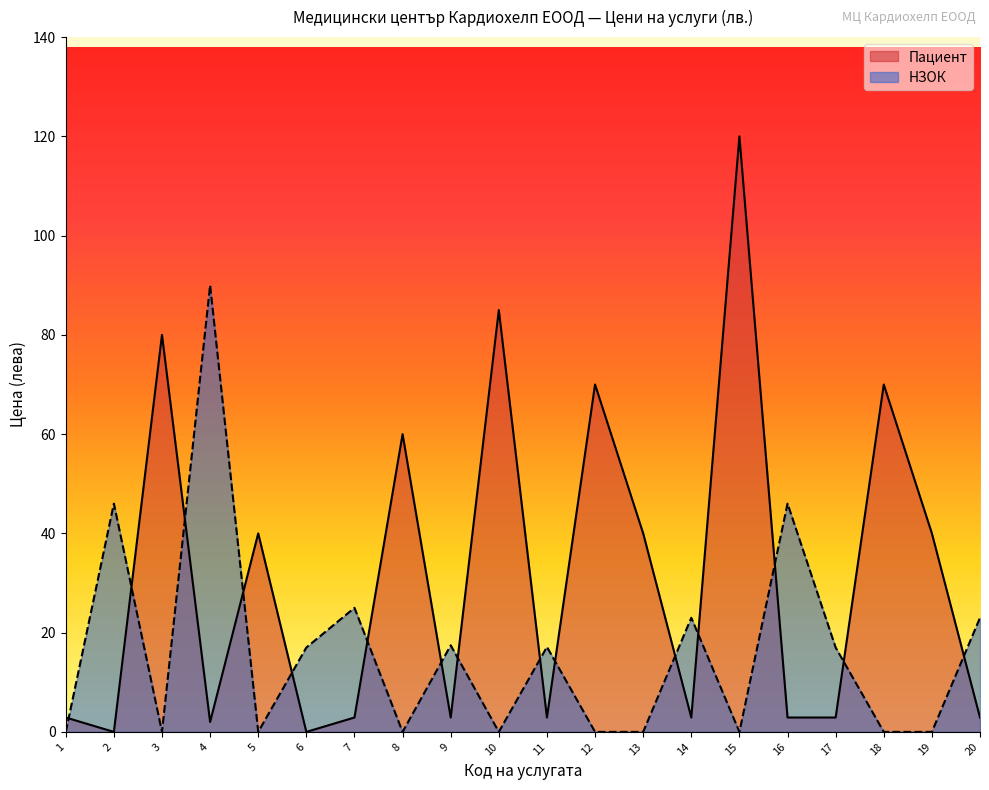

True or false: НЗОК has a value of -43.0 at 19.

False